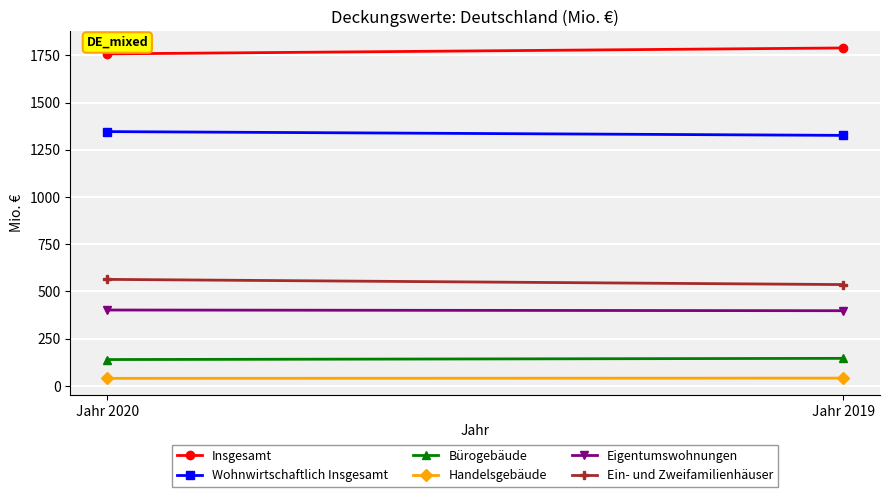

What is the value of the Insgesamt point at the 1st from the left?

1758.2